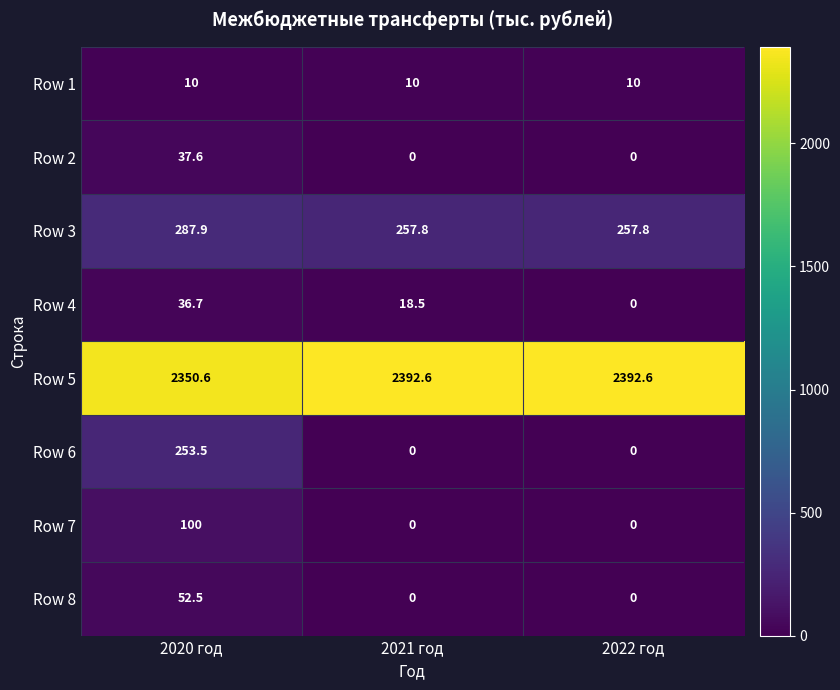

What is the highest value of the Row 1 series?

10.0